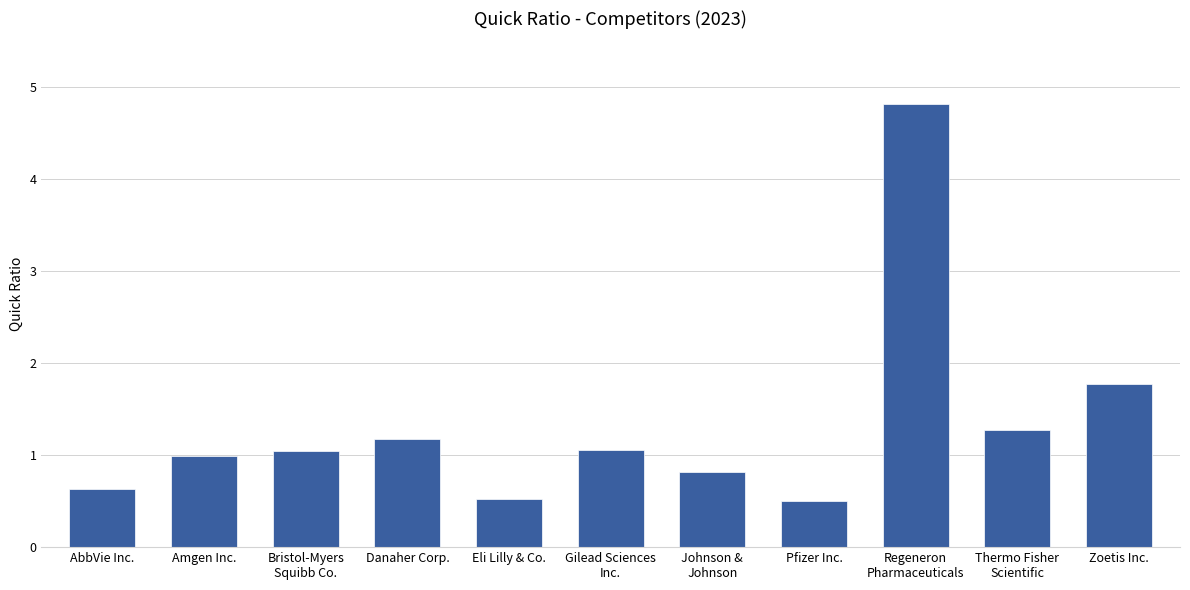

Is it true that the value at AbbVie Inc. is 0.6?

True